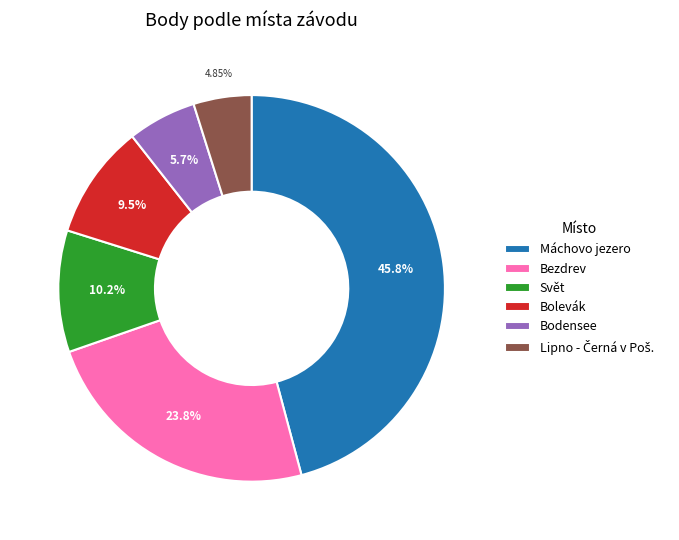

Is Svět the majority of the pie?

No